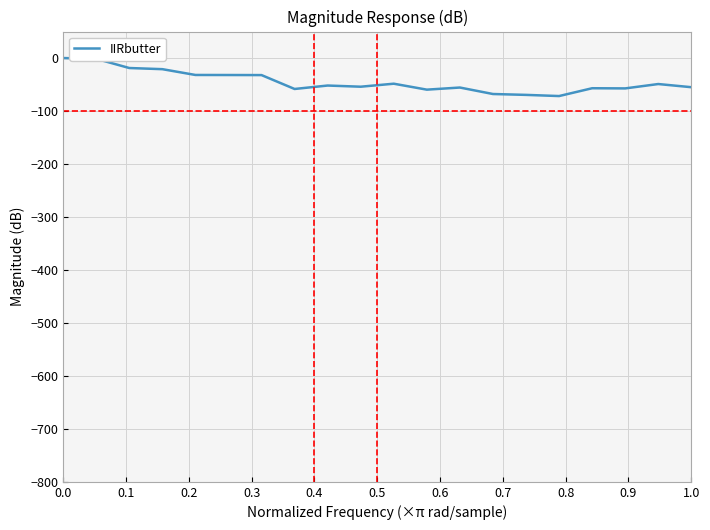

What is the minimum value shown in the chart?

-71.8